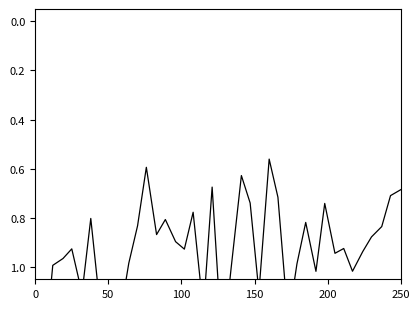

At which category does the data reach its first local peak?

50